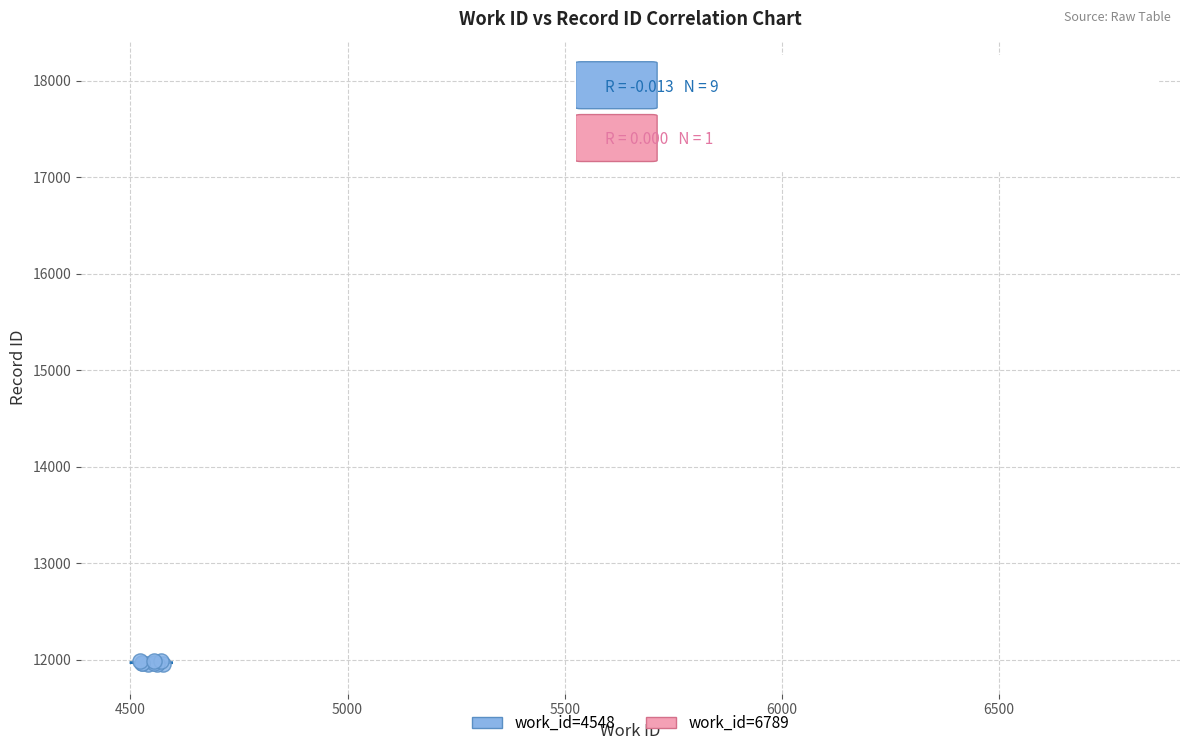

What are all the series names shown in the legend?

work_id=4548, work_id=6789